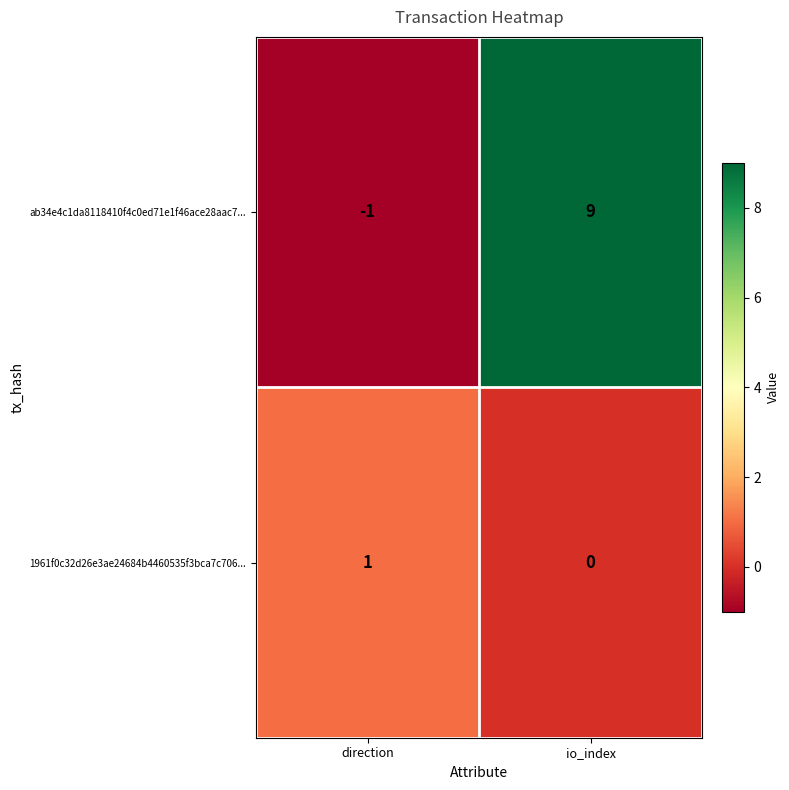

At which label is 1961f0c32d26e3ae24684b4460535f3bca7c706... closest to 0?

io_index